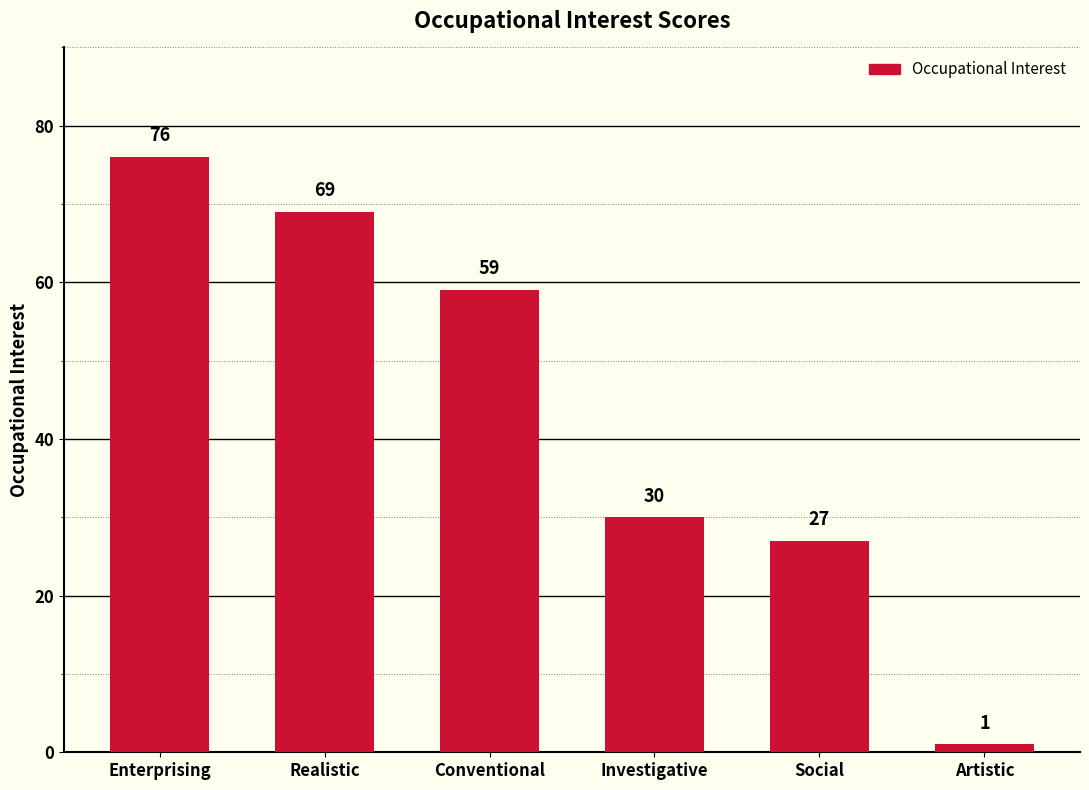

How many bars are there in total?

6